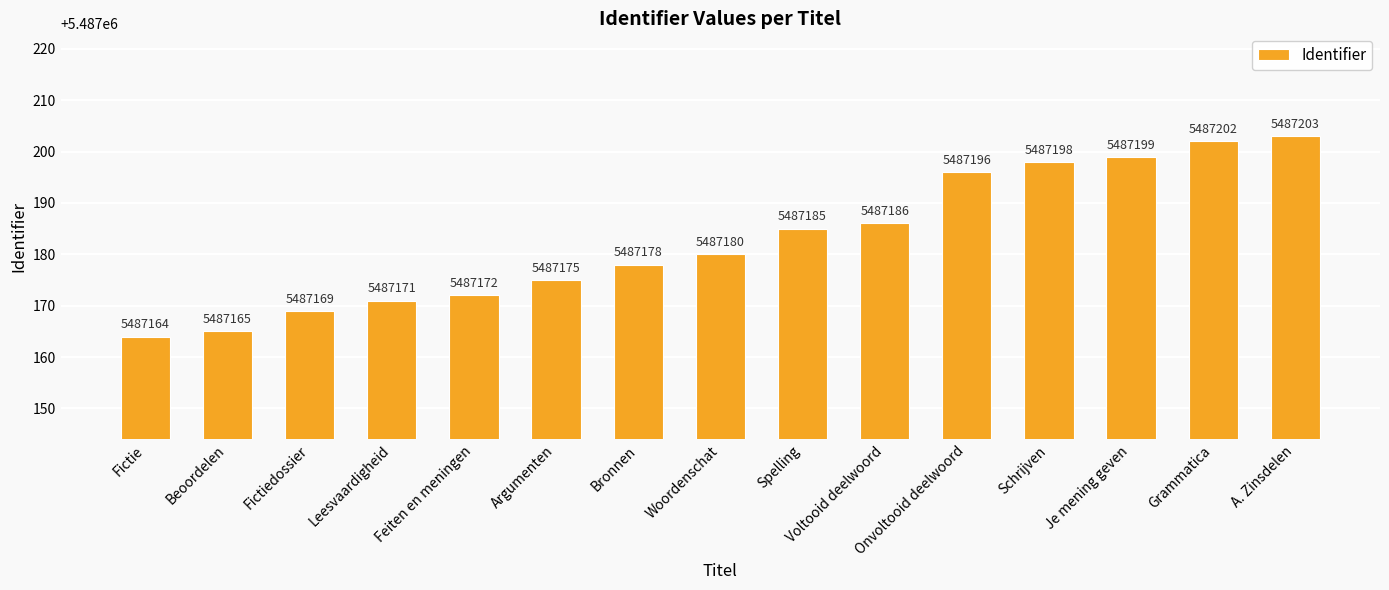

Is it true that the value at Argumenten is 5487175?

True